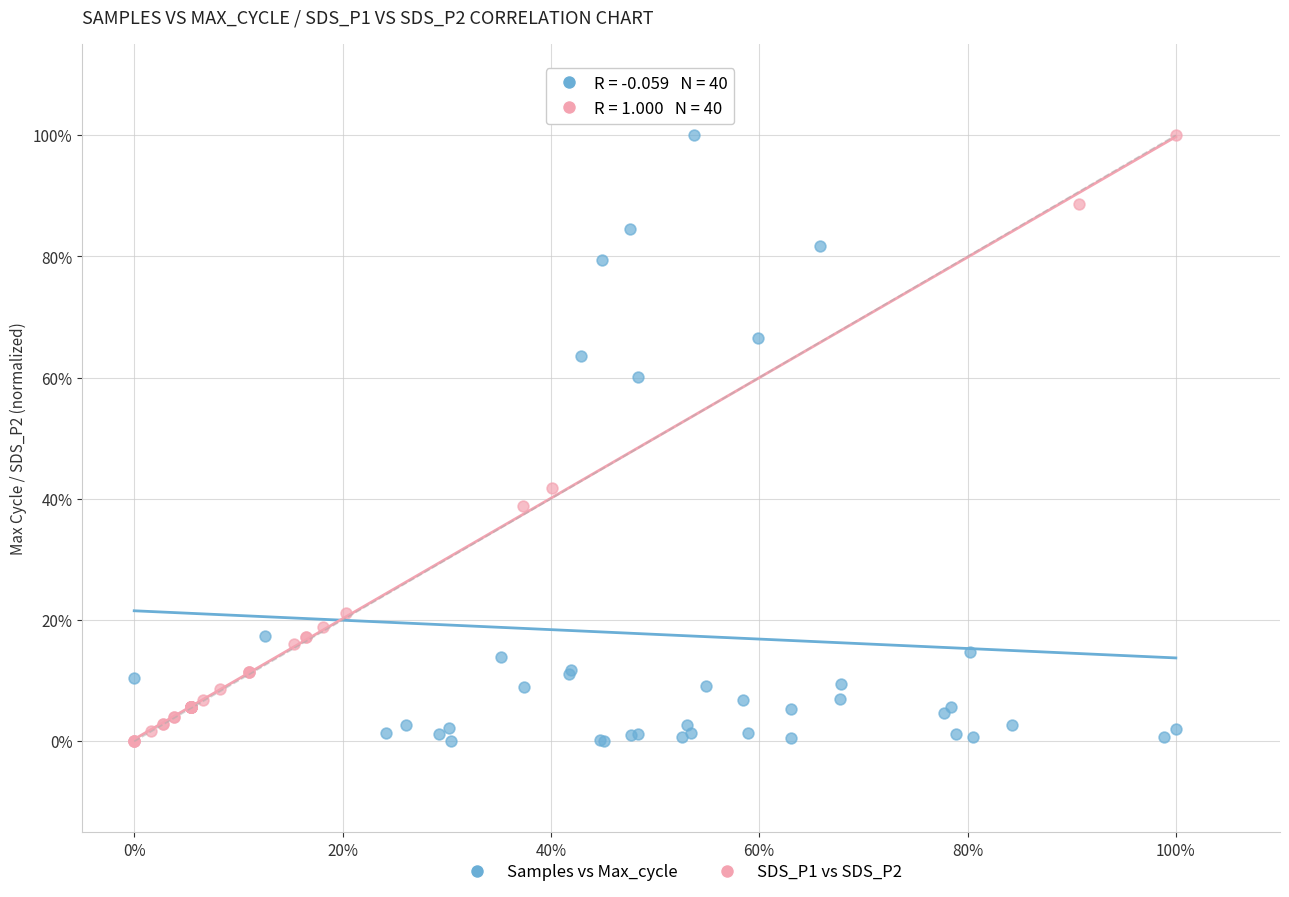

What are all the series names shown in the legend?

Samples vs Max_cycle, SDS_P1 vs SDS_P2